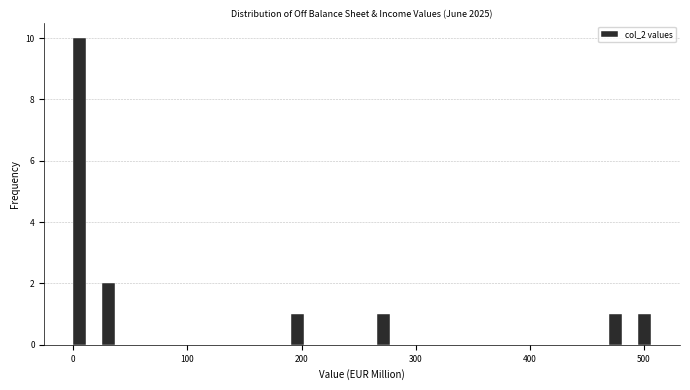

Read against the x-axis, roughly where is the centre of the tallest bar?

10